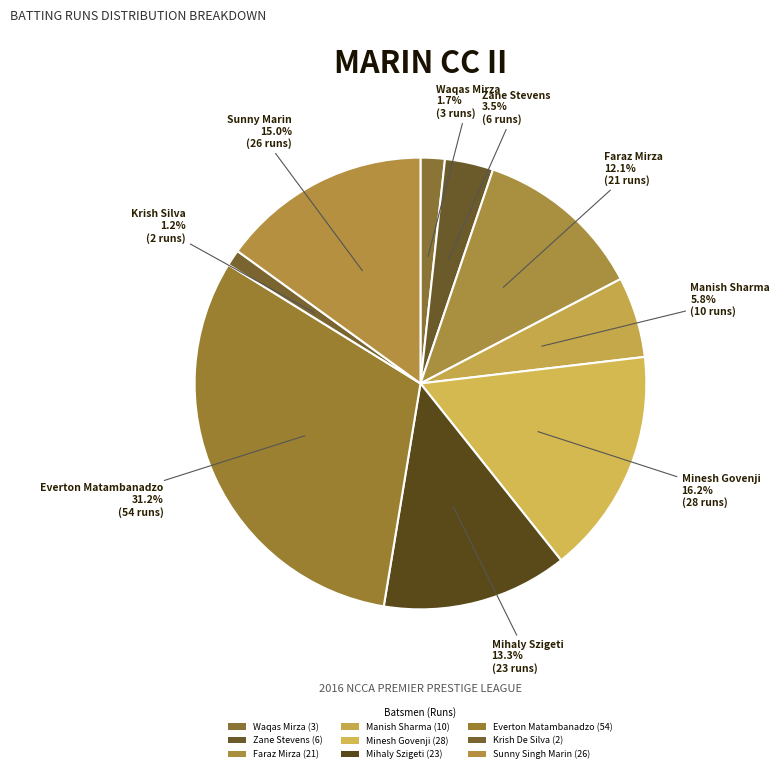

Which has a higher value, Zane Stevens or Waqas Mirza?

Zane Stevens